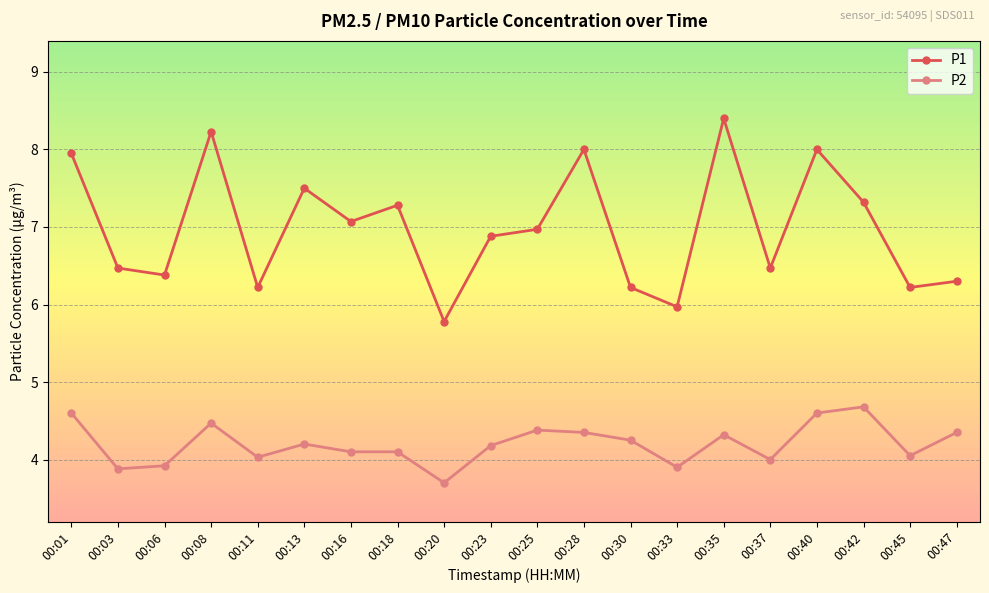

At 00:01, list the series in order from smallest to largest.

P2, P1